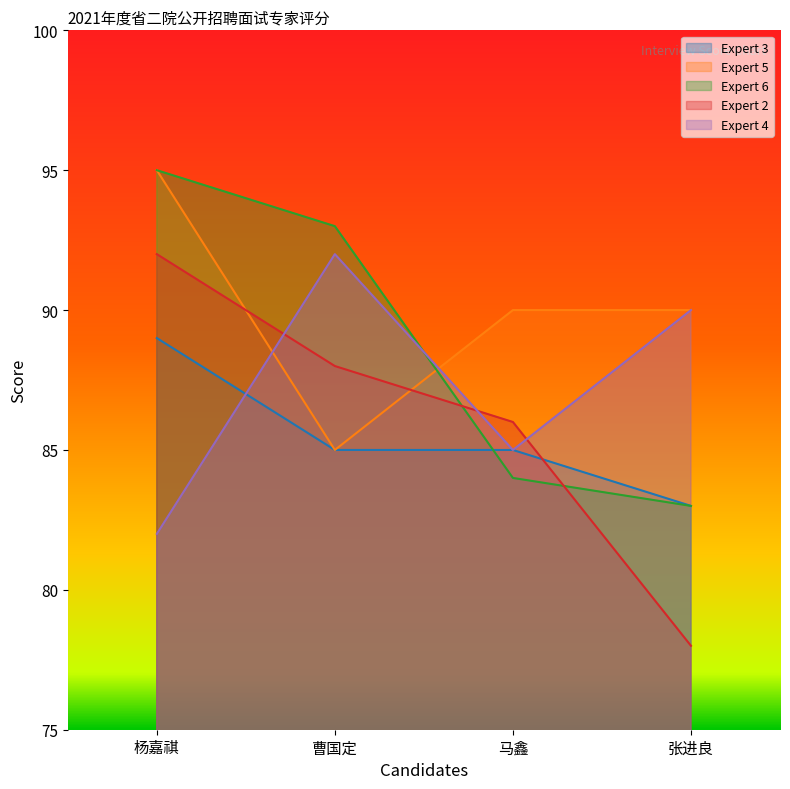

Reading left to right, transcribe all the data shown in this chart.

Expert 3: 杨嘉祺=89	曹国定=85	马鑫=85	张进良=83
Expert 5: 杨嘉祺=95	曹国定=85	马鑫=90	张进良=90
Expert 6: 杨嘉祺=95	曹国定=93	马鑫=84	张进良=83
Expert 2: 杨嘉祺=92	曹国定=88	马鑫=86	张进良=78
Expert 4: 杨嘉祺=82	曹国定=92	马鑫=85	张进良=90